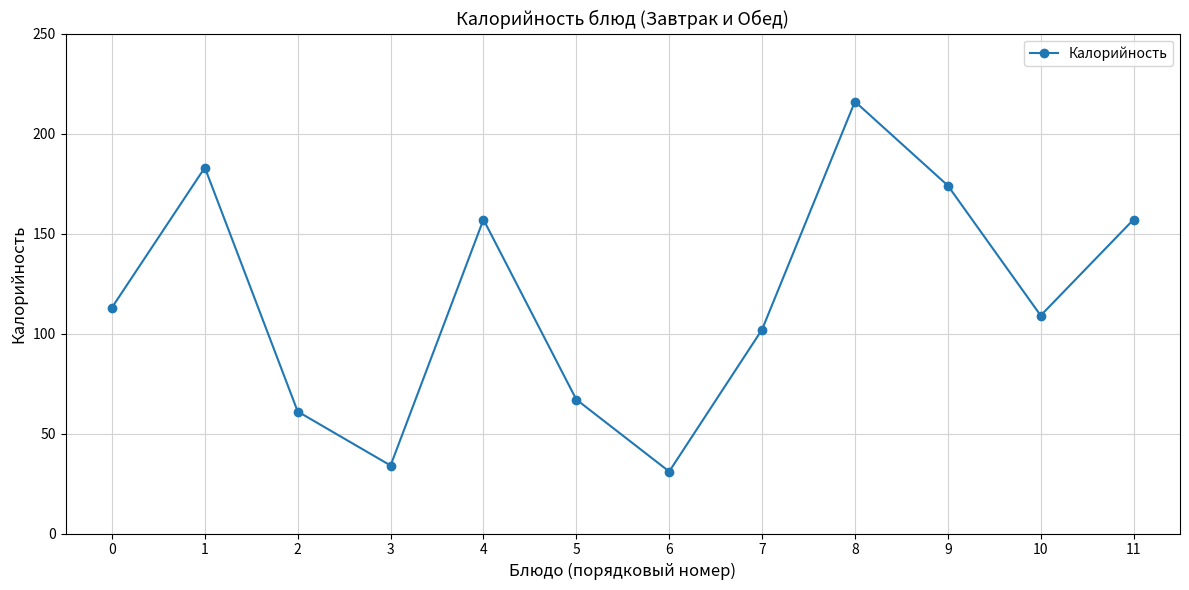

What is the value of the 9th point from the left?

216